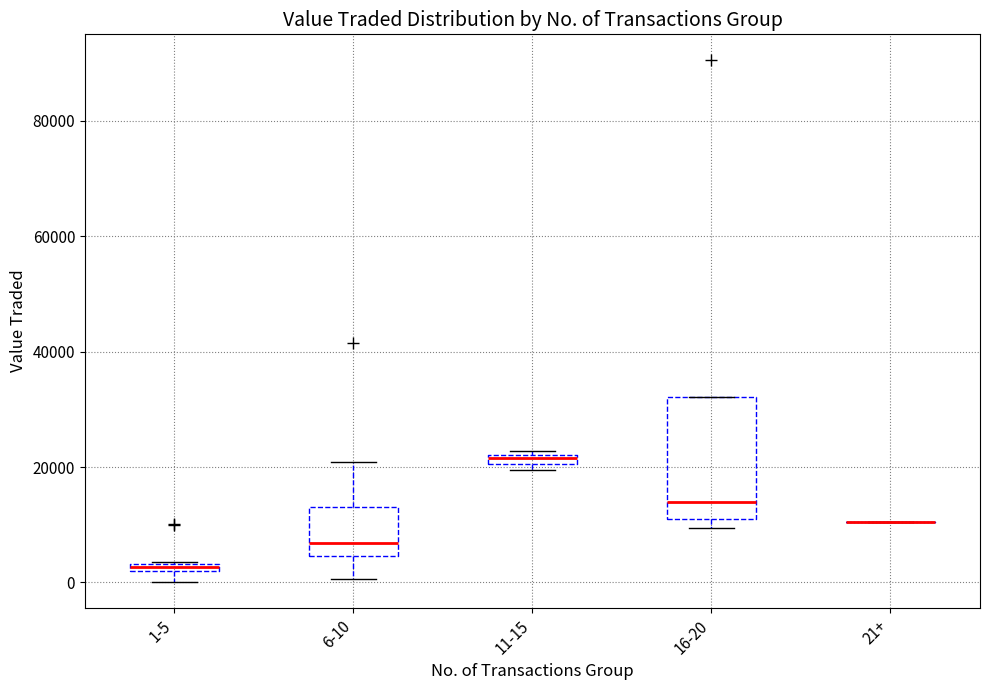

Comparing the boxes themselves (not the whiskers), which one is the tallest?

16-20